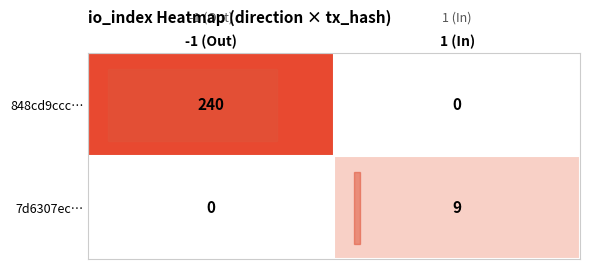

How many categories are shown in the chart?

2